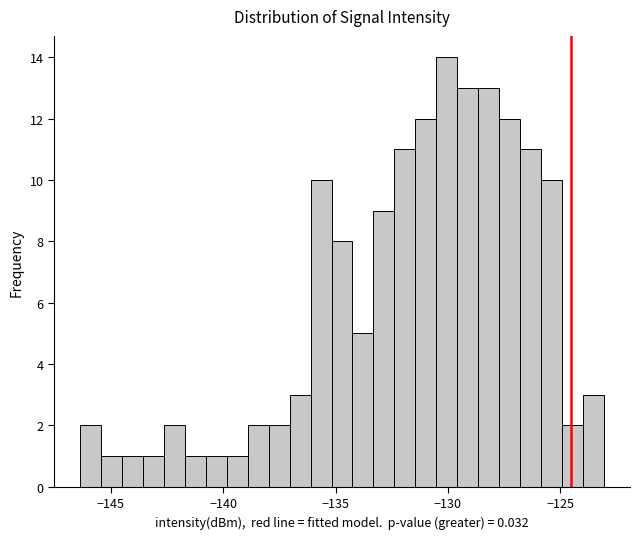

Read against the x-axis, roughly where is the centre of the tallest bar?

-130.0